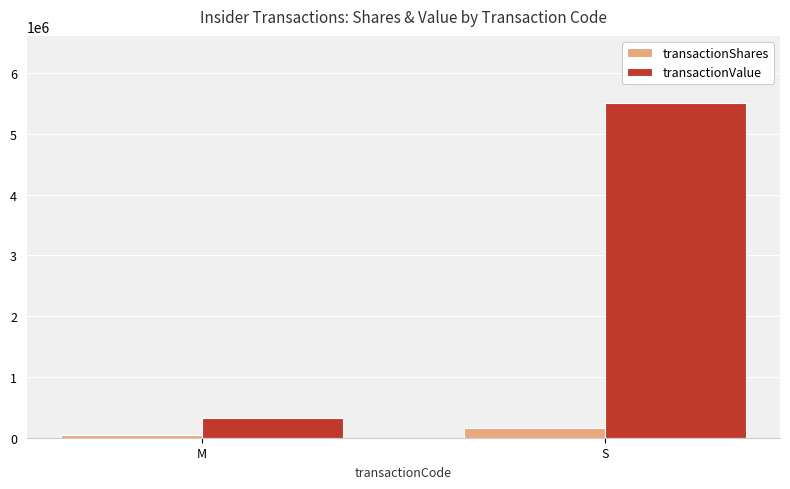

What is the label of the 1st bar from the right?

S